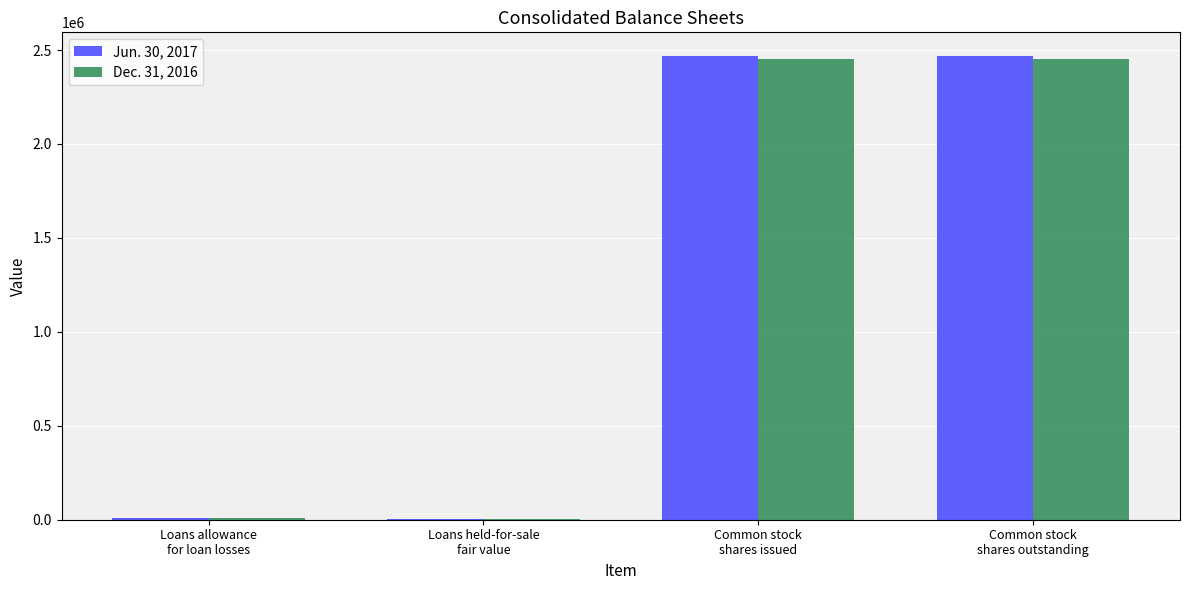

At Common stock
shares issued, list the series in order from smallest to largest.

Dec. 31, 2016, Jun. 30, 2017